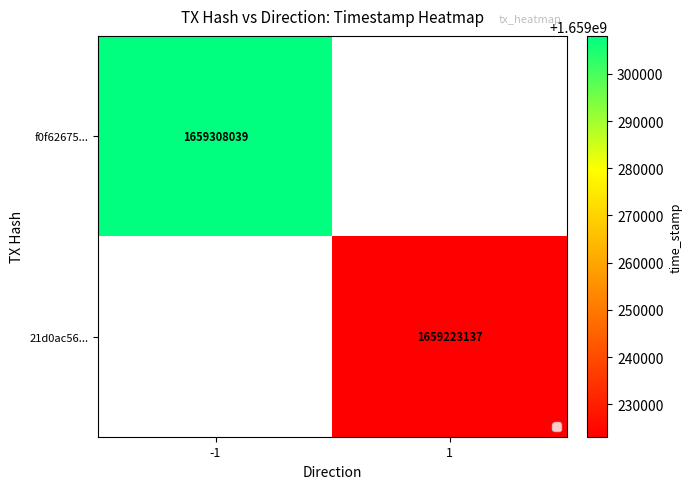

The value of f0f62675... at -1 is 526419753. True or false?

False